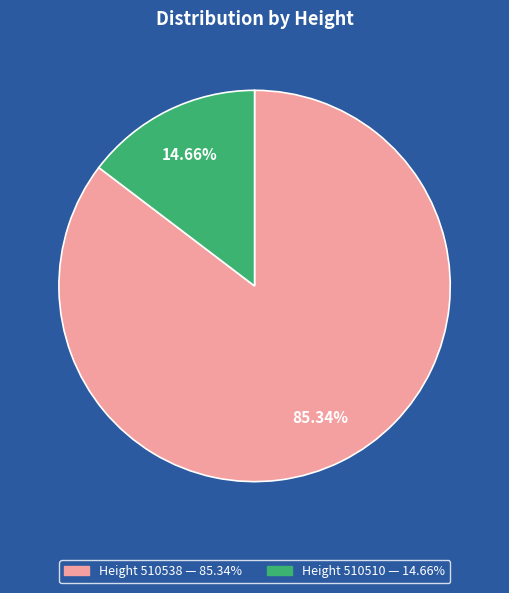

Is there any slice that represents more than half of the pie?

Yes